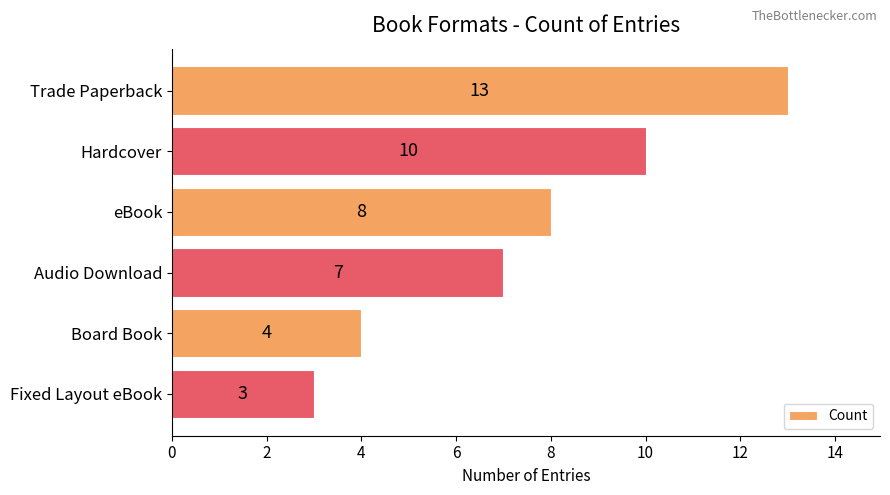

Between Board Book and Audio Download, which is larger?

Audio Download